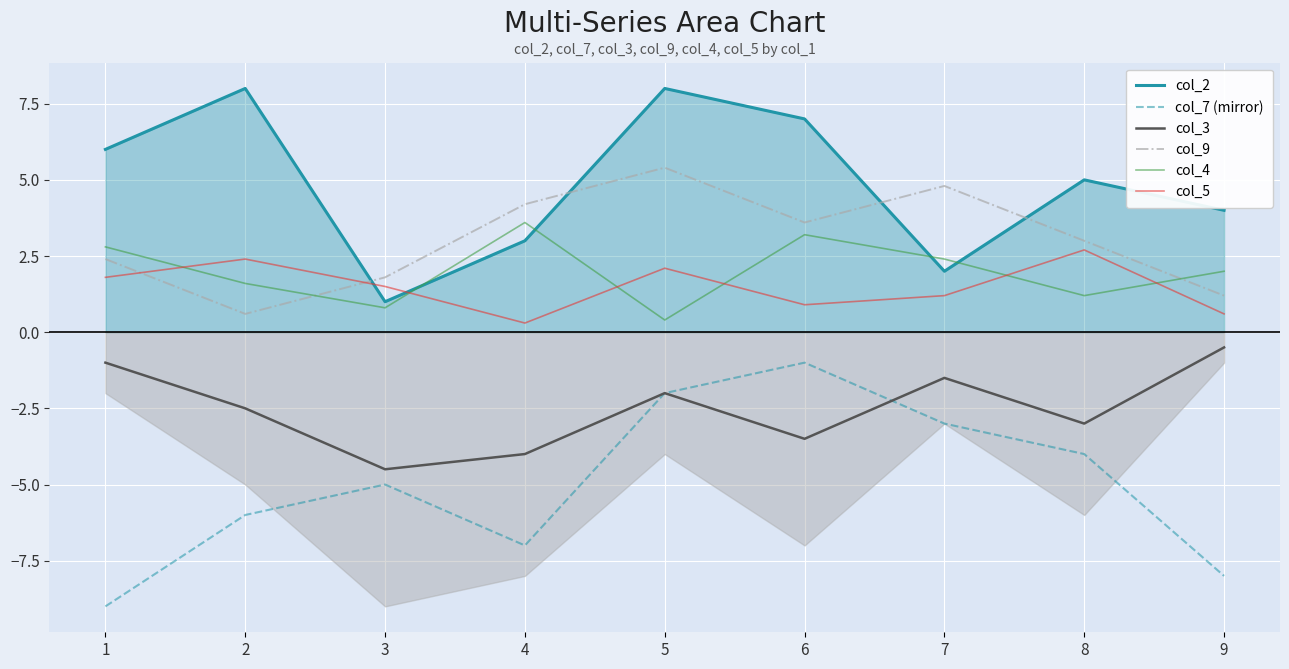

Which has a higher value, 5 or 9?

5